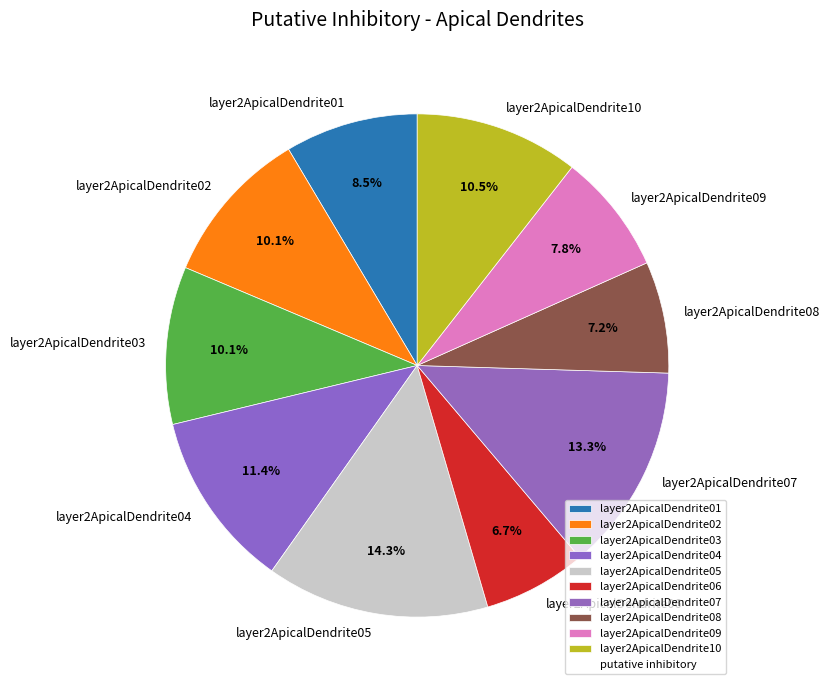

The layer2ApicalDendrite08 slice represents 7% of the pie. True or false?

True